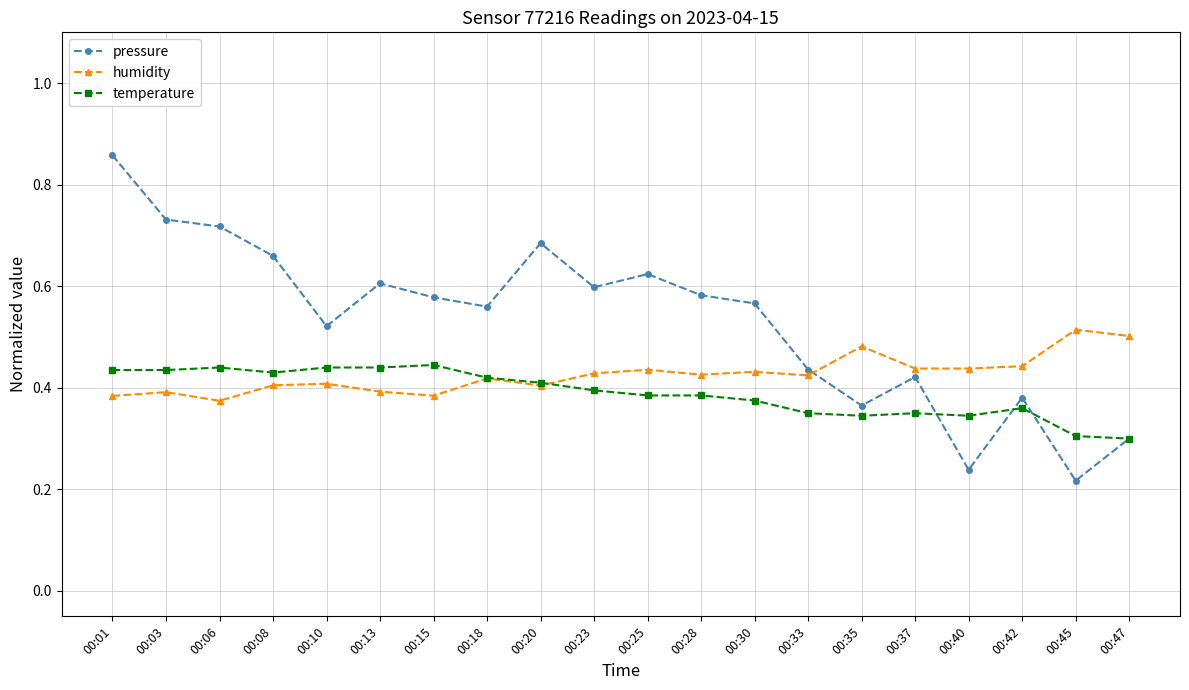

Which label corresponds to the largest value in the chart?

00:01